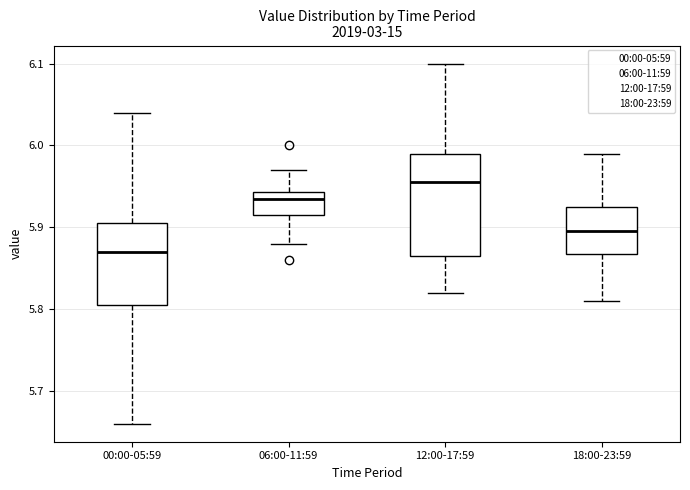

Reading left to right, read every box against the y-axis: the position of its median line, the range the box covers, and the ends of its whiskers. The values are not printed on the chart, so give them approximately, as read against the axis.

00:00-05:59: median 5.87, box 5.81 to 5.91, whiskers 5.66 to 6.04
06:00-11:59: median 5.94 (just below the box's upper edge), box 5.92 to 5.94, whiskers 5.88 to 5.97
12:00-17:59: median 5.96, box 5.87 to 5.99, whiskers 5.82 to 6.10
18:00-23:59: median 5.90, box 5.87 to 5.93, whiskers 5.81 to 5.99